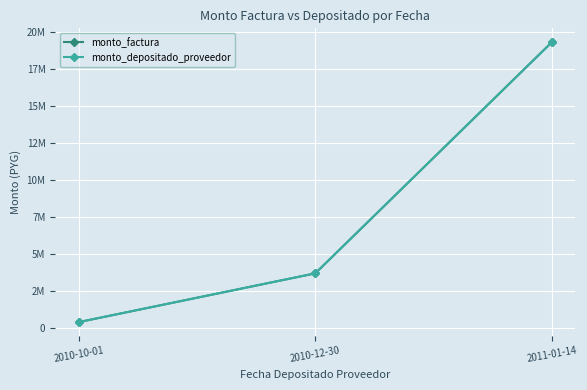

At which label does monto_depositado_proveedor reach its minimum?

2010-10-01